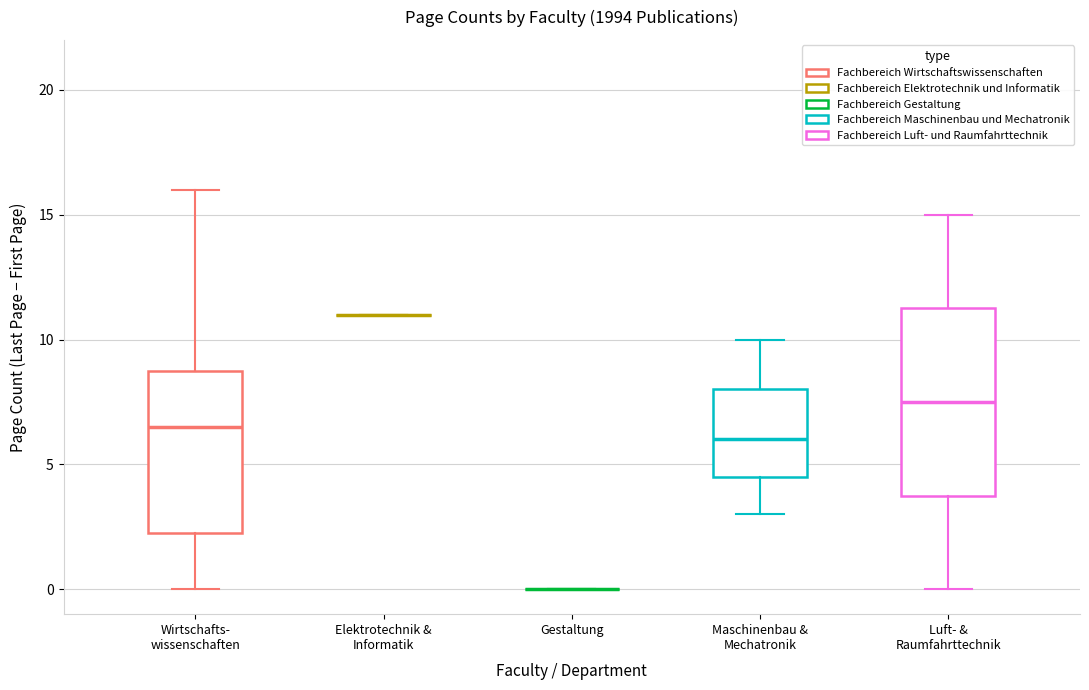

Which box is the tallest, from its lower edge to its upper edge?

Luft- & Raumfahrttechnik